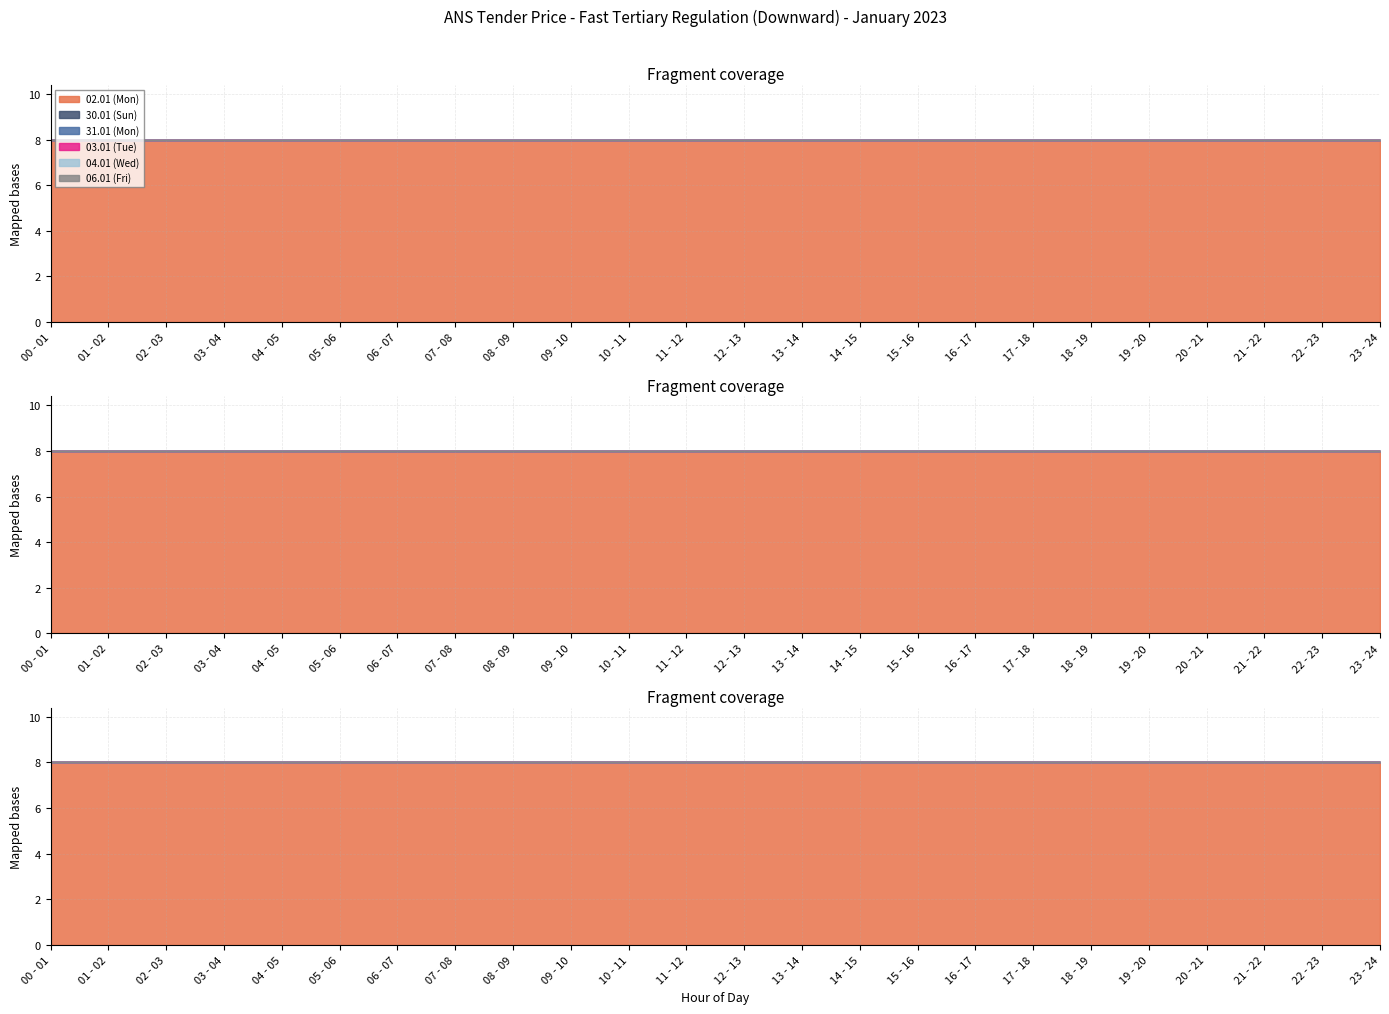

At which category is the sum across all series the highest?

00 - 01